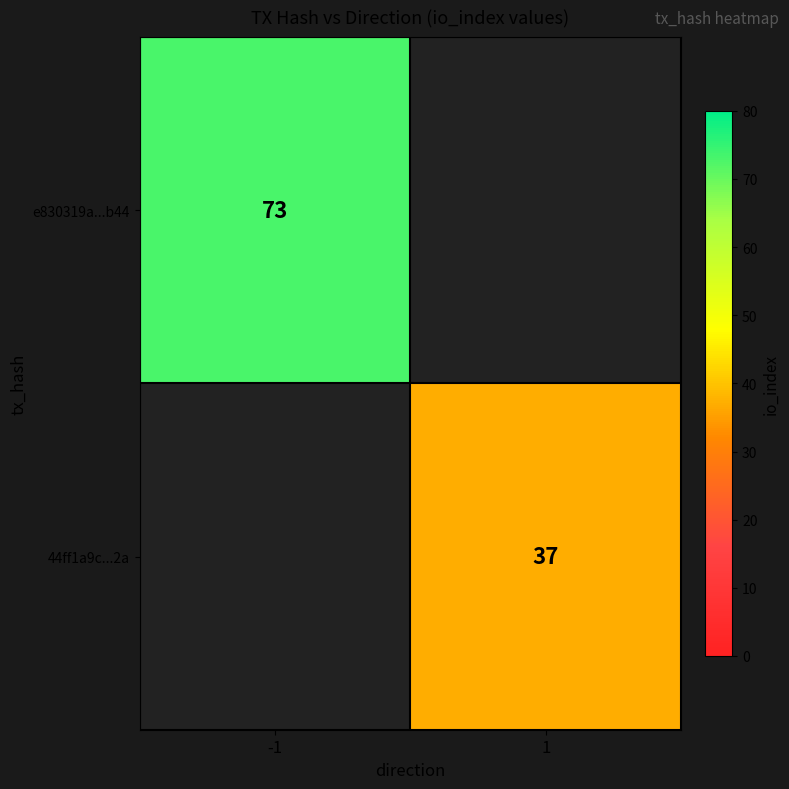

Is it true that 44ff1a9c...2a equals 12 at 1?

False